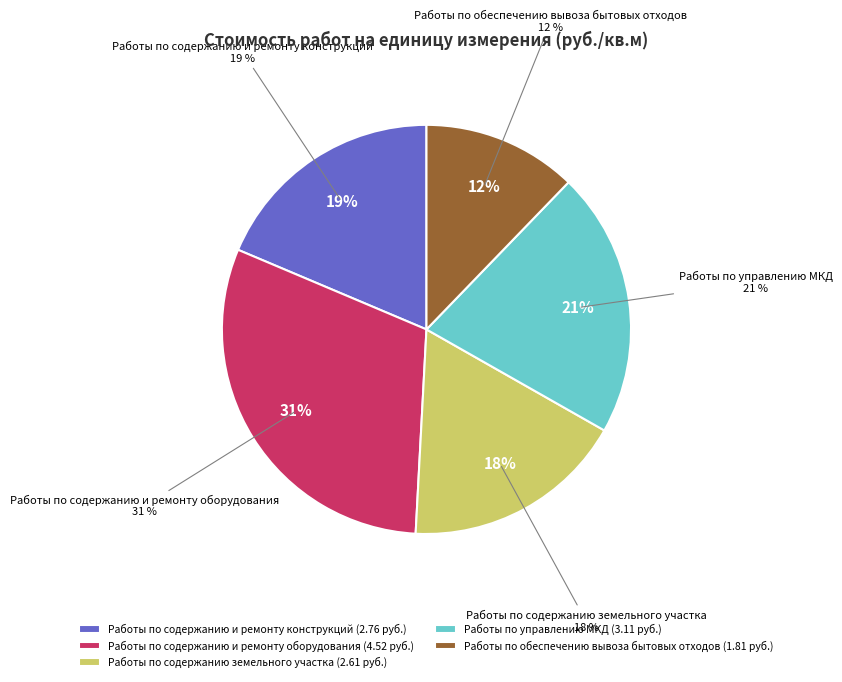

To the nearest percent, what is the average slice percentage?

20%